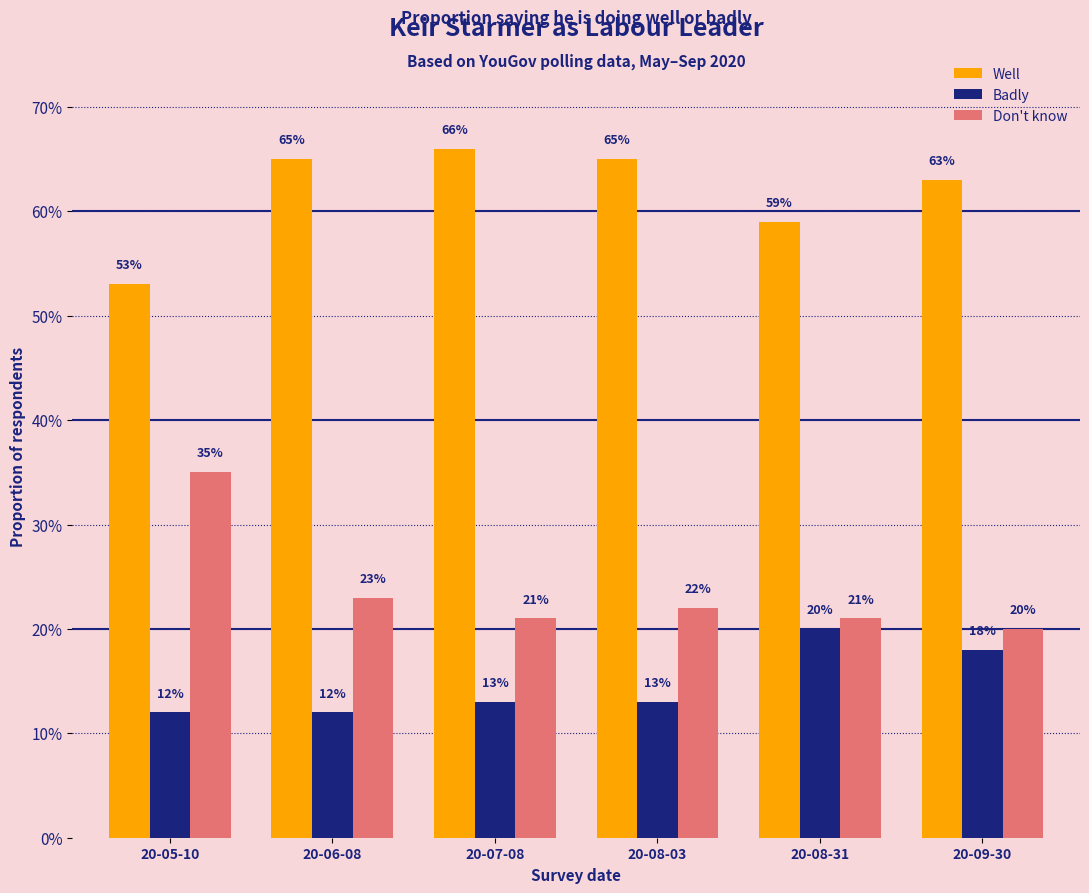

The Badly series shows 0.3 at 20-08-31. True or false?

False